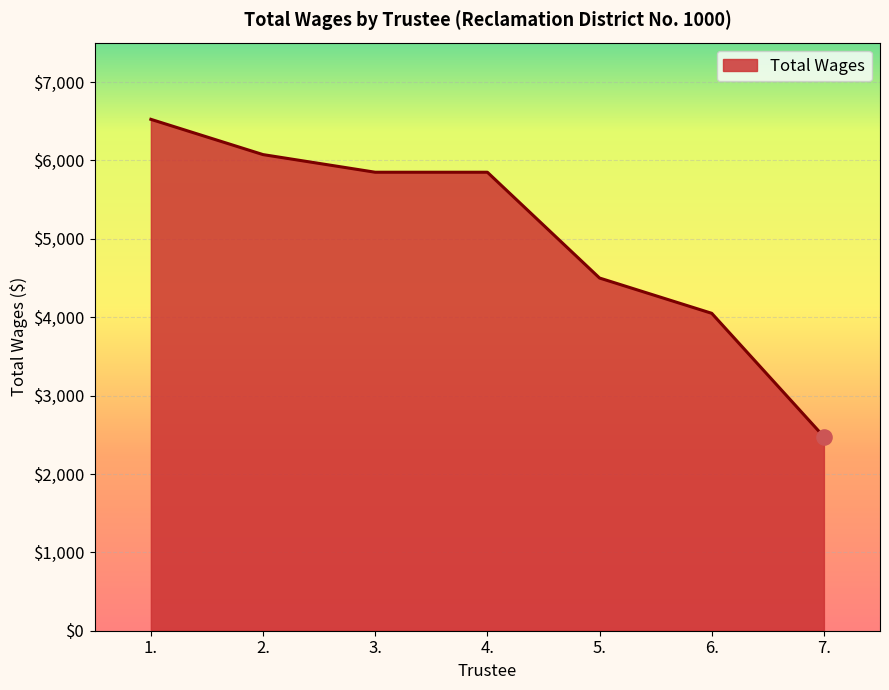

What is the ratio of the value at 1. to the value at 3.?

1.1